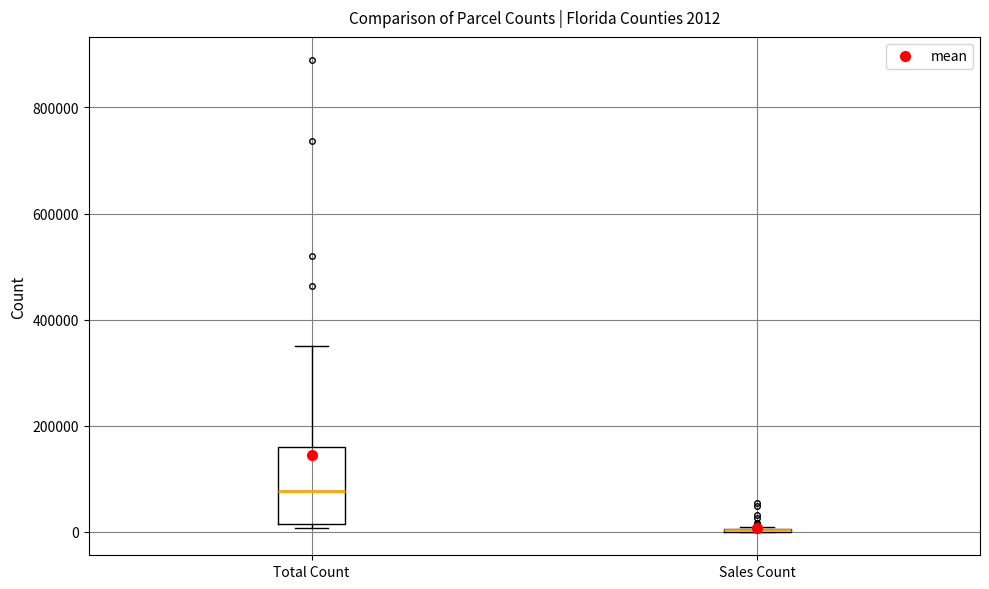

Comparing the boxes themselves (not the whiskers), which one is the tallest?

Total Count